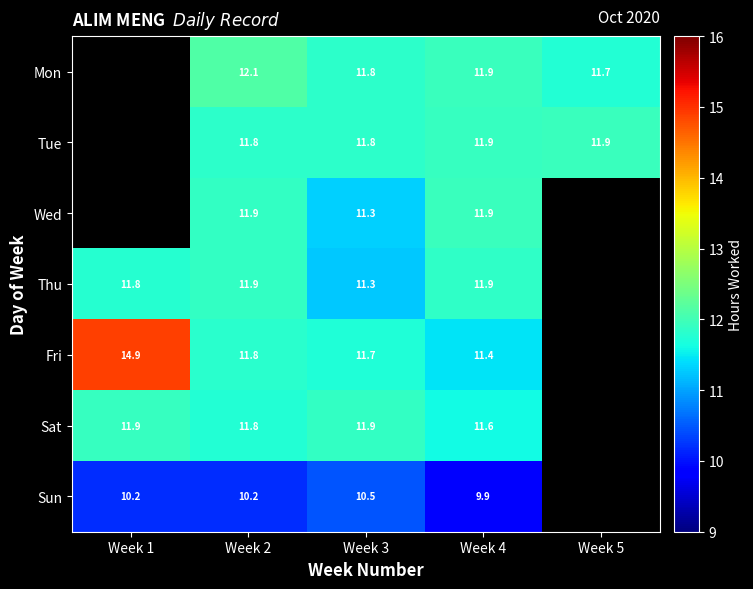

Which series changed the most between Week 2 and Week 4?

Fri